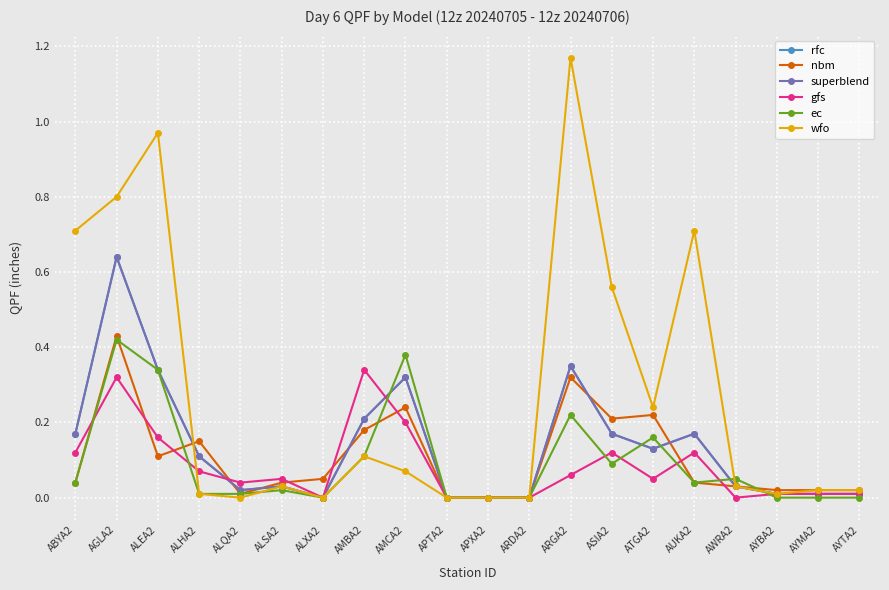

What is the average value of the rfc series?

0.1